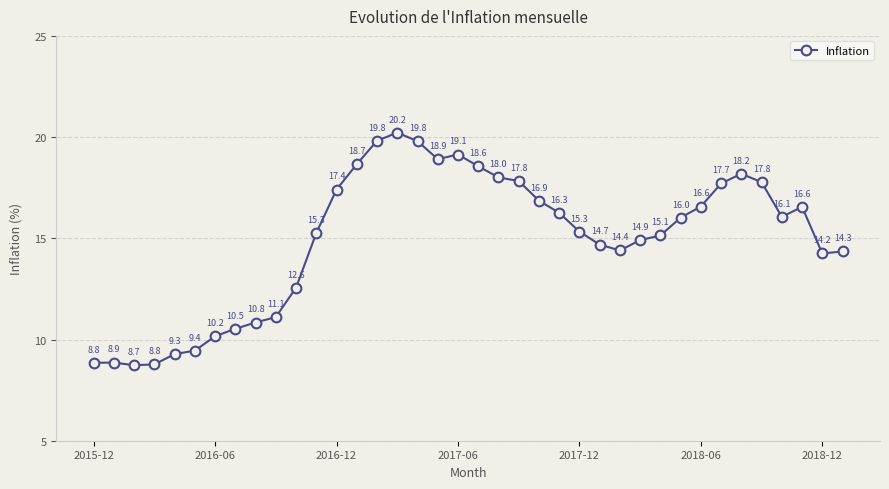

What is the difference between the maximum and minimum values?

11.5